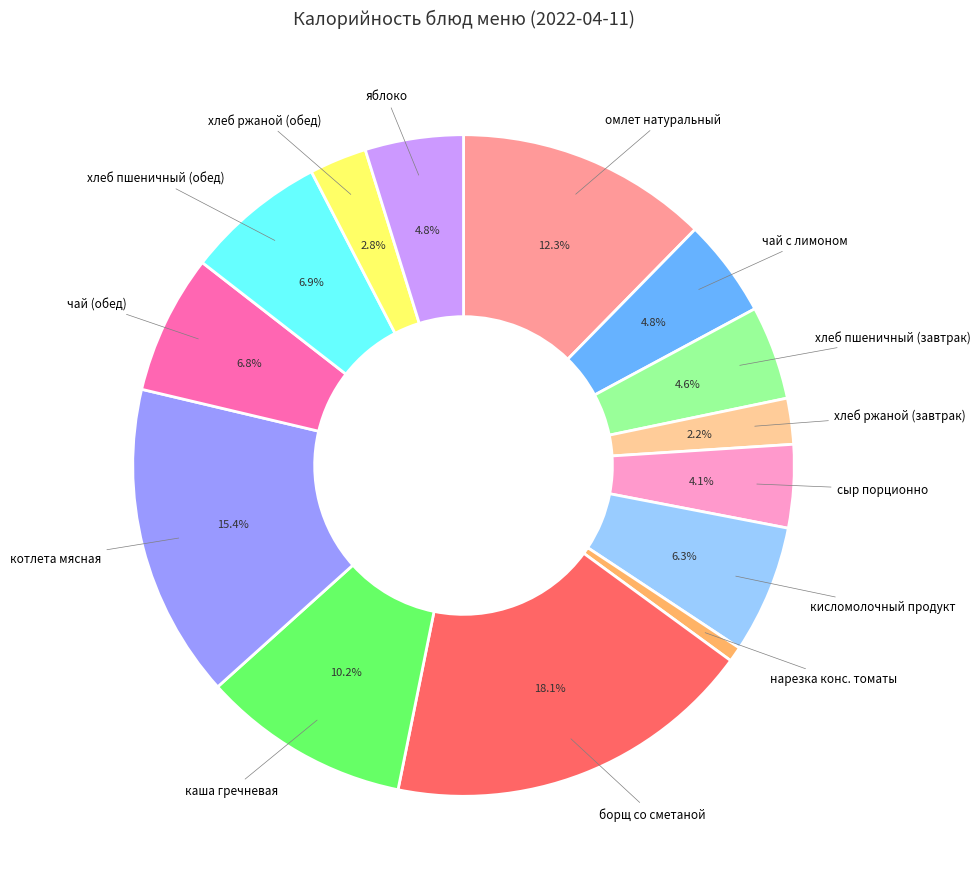

Is there any slice that represents more than half of the pie?

No